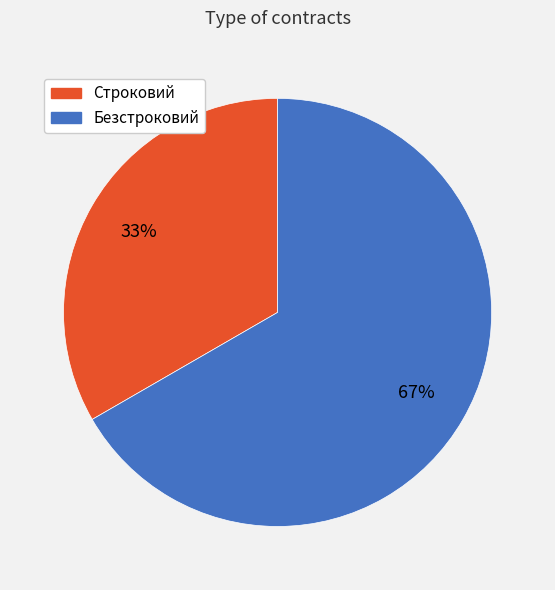

To the nearest percent, what is the average slice percentage?

50%